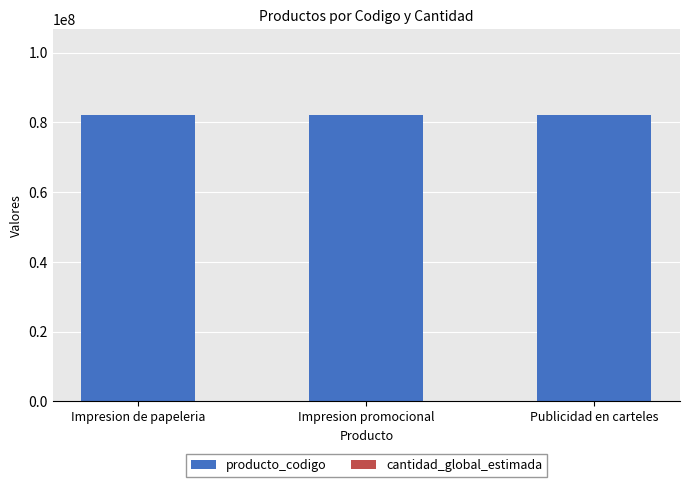

What is the sum of all producto_codigo values?

246344514